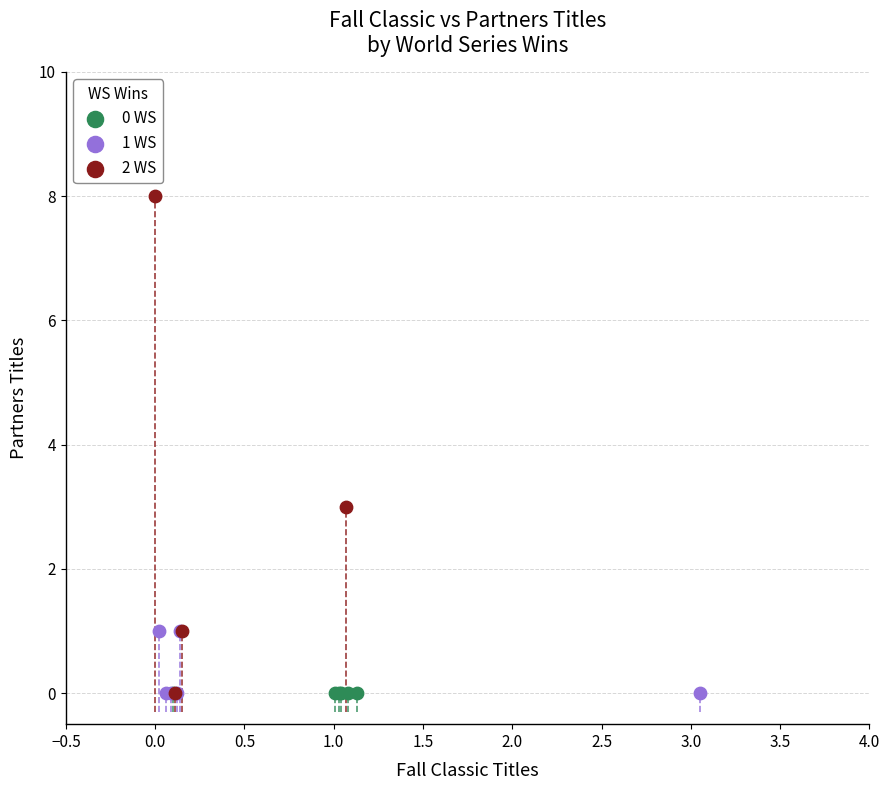

Which series reaches the maximum Y coordinate?

2 WS